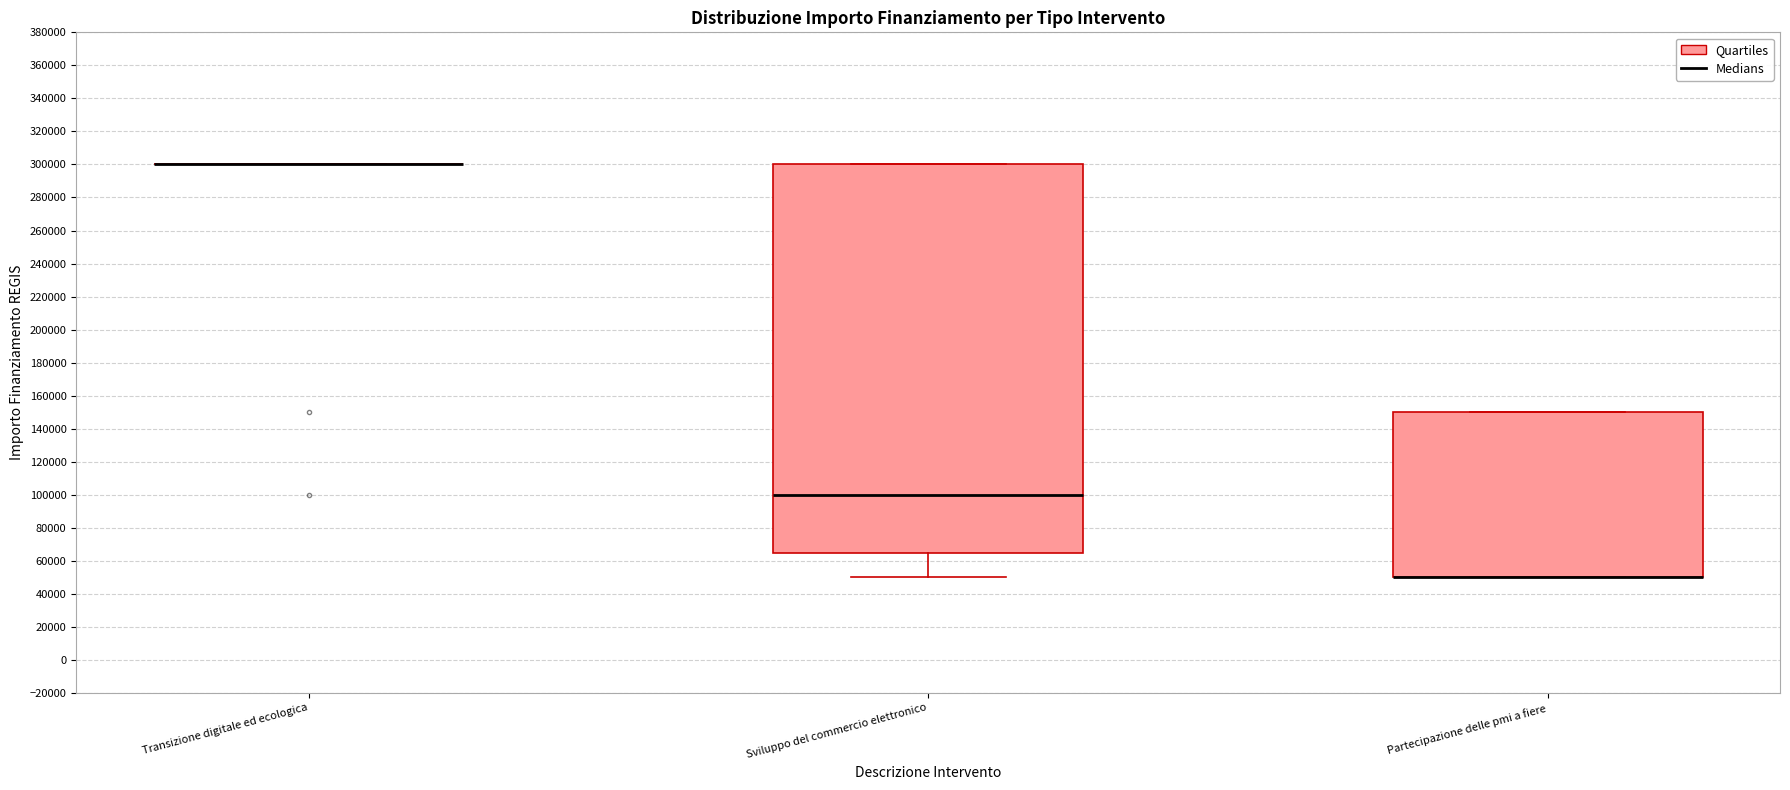

Reading left to right, transcribe this box plot: for each box, give where its median line is, the range the box spans, and where its two whiskers end, as read against the y-axis. The values are not printed on the chart, so give them approximately, as read against the axis.

Transizione digitale ed ecologica: box collapsed to a line at 300000, whiskers 300000 to 300000
Sviluppo del commercio elettronico: median 100000, box 66000 to 300000, whiskers 50000 to 300000
Partecipazione delle pmi a fiere: median 50000 (drawn on the box's lower edge), box 50000 to 150000, whiskers 50000 to 150000